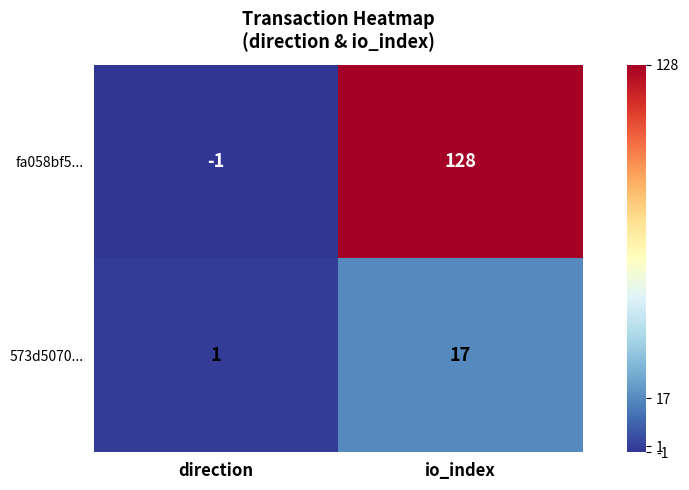

Which series has the widest spread of values?

fa058bf5...